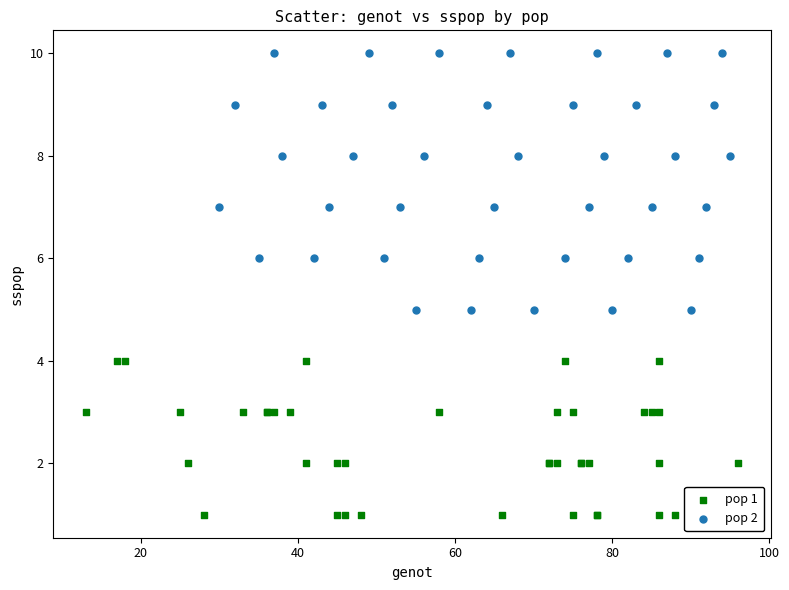

Which series reaches the minimum Y coordinate?

pop 1